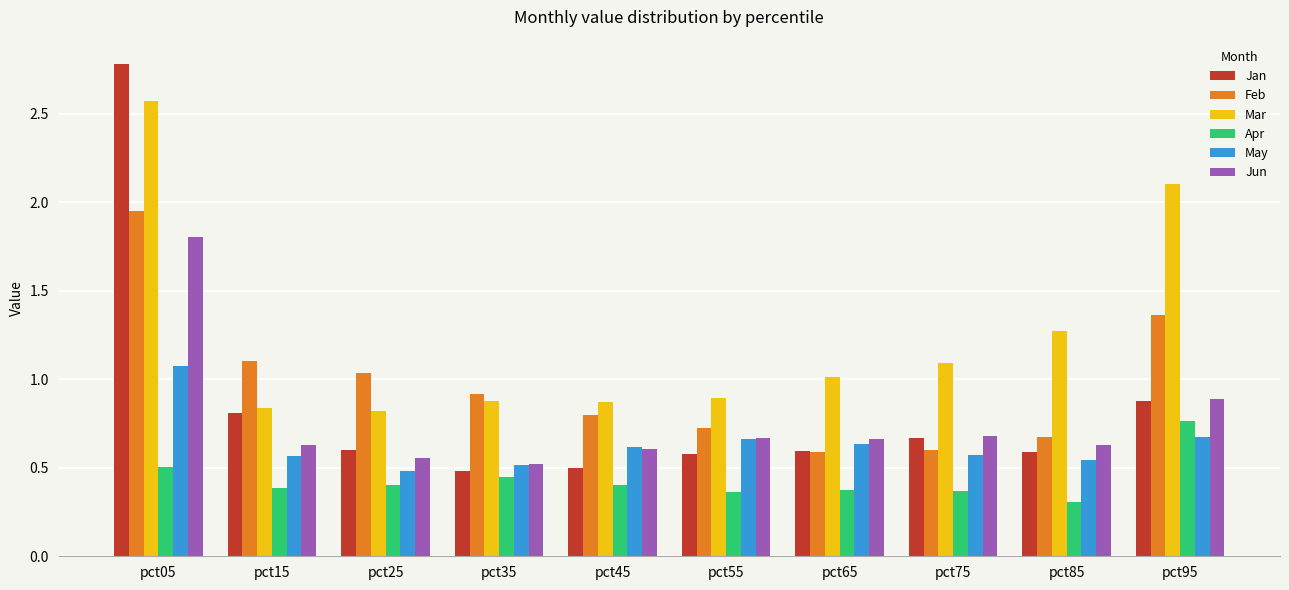

The value of Jan at pct95 is 1.6. True or false?

False